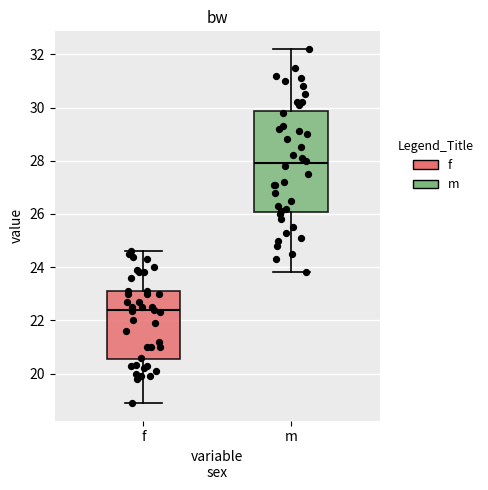

Where is the lower edge of the box for f on the y-axis? The values are not printed on the chart, so give them approximately, as read against the axis.

20.6